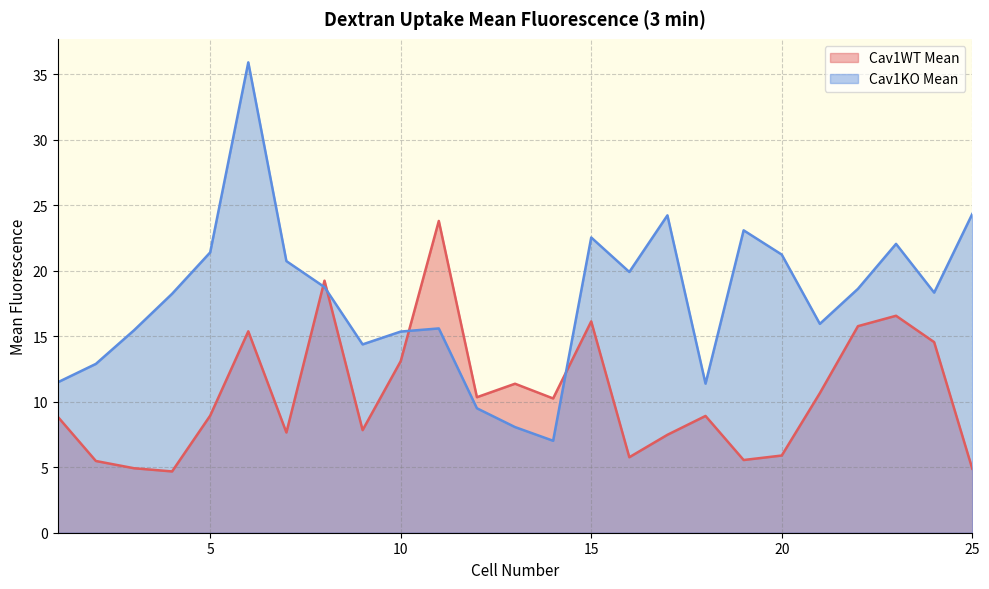

What are all the series names shown in the legend?

Cav1WT Mean, Cav1KO Mean